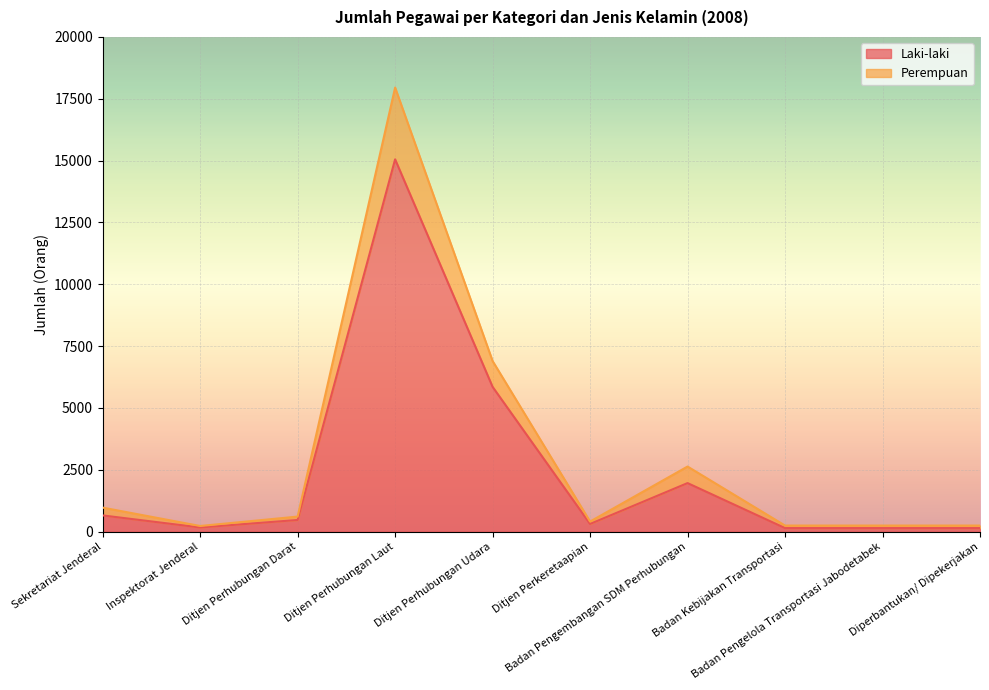

How many values in the Laki-laki series exceed 473?

4